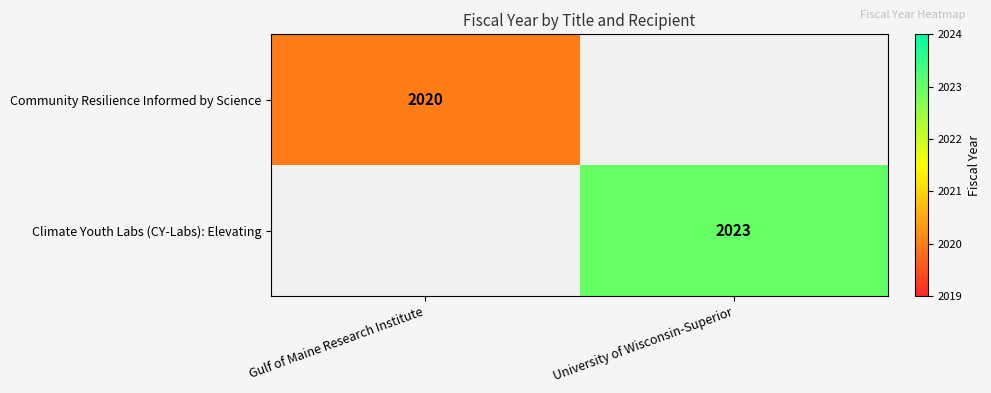

Is it true that Climate Youth Labs (CY-Labs): Elevating equals 3148.7 at University of Wisconsin-Superior?

False